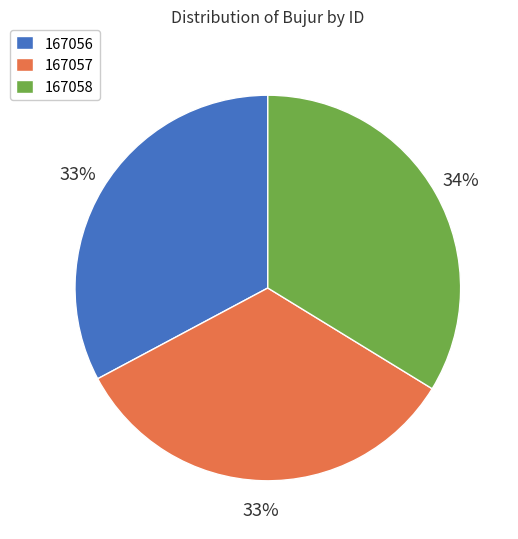

Does 167058 account for over 50% of the chart?

No